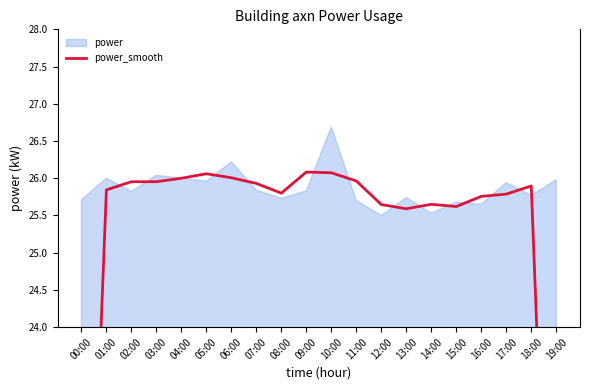

The value at 12:00 is 25.6. True or false?

True